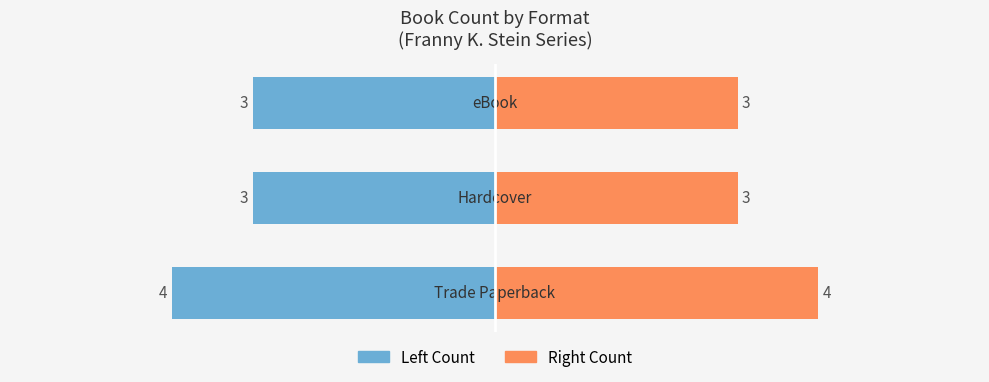

The value of Hardcover/eBook at 2 is 3. True or false?

True